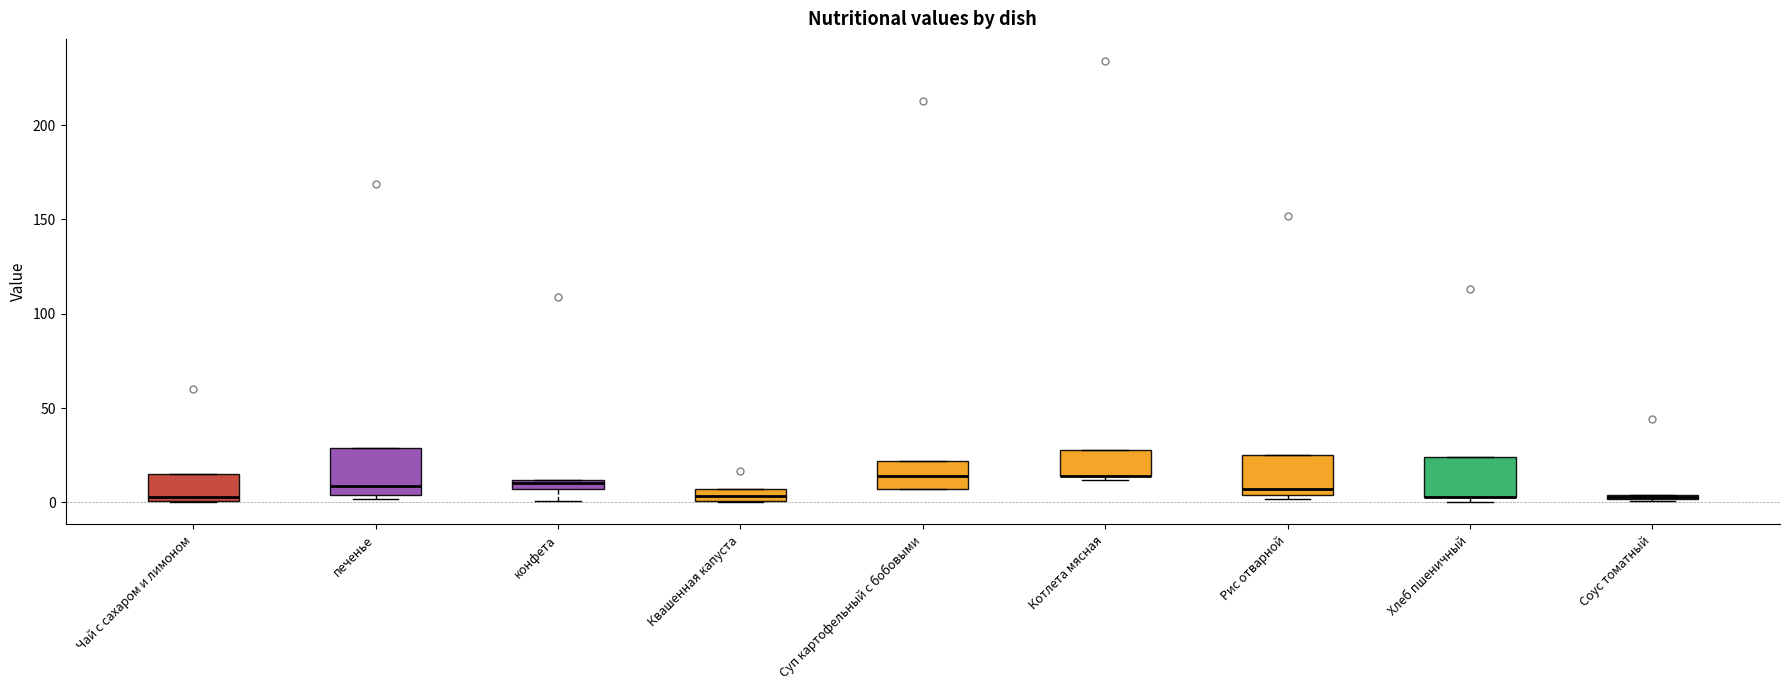

Where is the lower edge of the box for Рис отварной on the y-axis? The values are not printed on the chart, so give them approximately, as read against the axis.

5